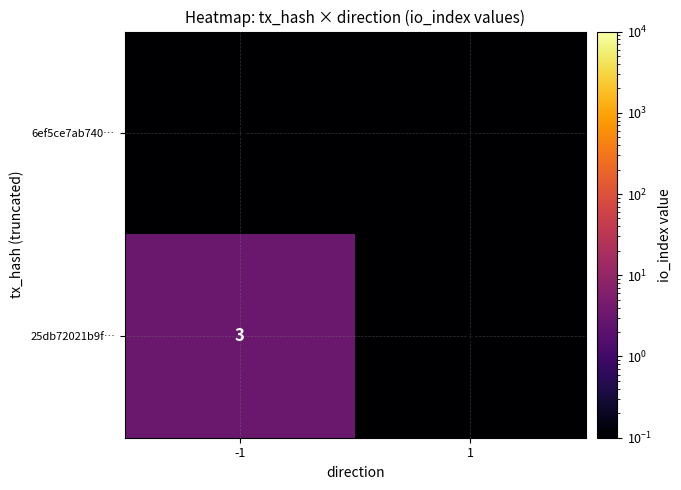

List the series in order of their peak value, lowest first.

6ef5ce7ab740…, 25db72021b9f…